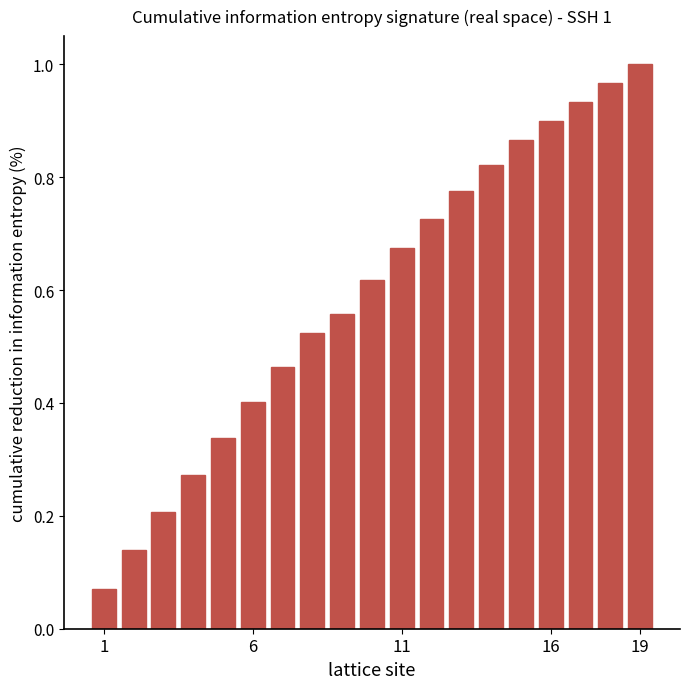

What is the difference between the maximum and minimum values?

0.9